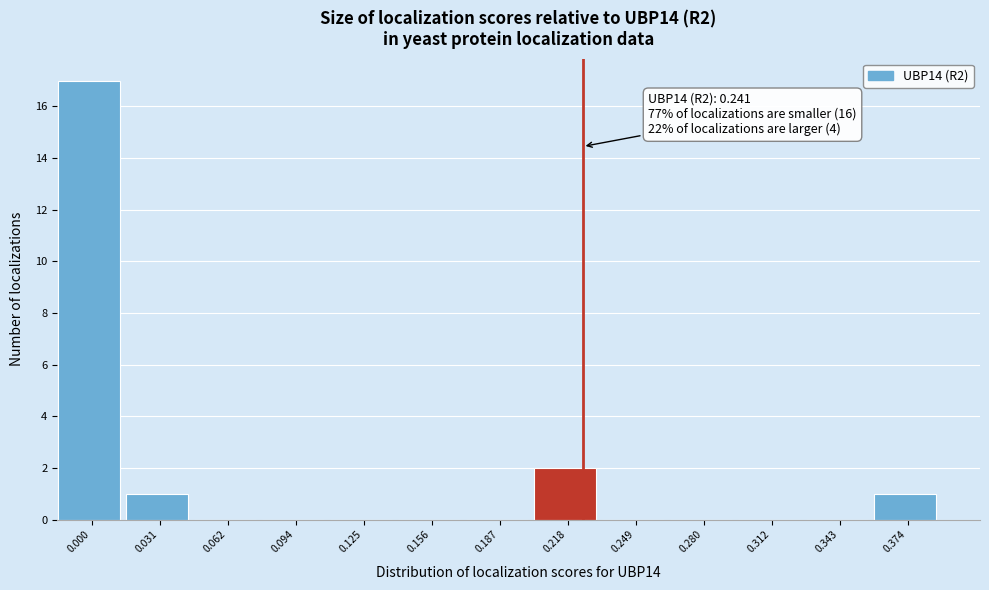

Reading left to right, list all the values displayed in this chart.

0.000=17	0.031=1	0.062=0	0.094=0	0.125=0	0.156=0	0.187=0	0.218=2	0.249=0	0.280=0	0.312=0	0.343=0	0.374=1